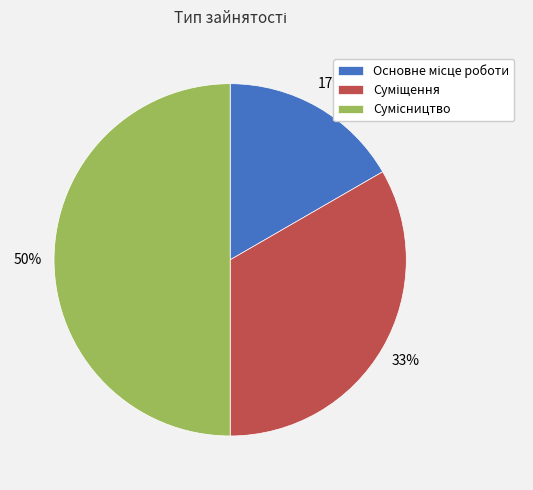

To the nearest percent, what is the average slice percentage?

33%